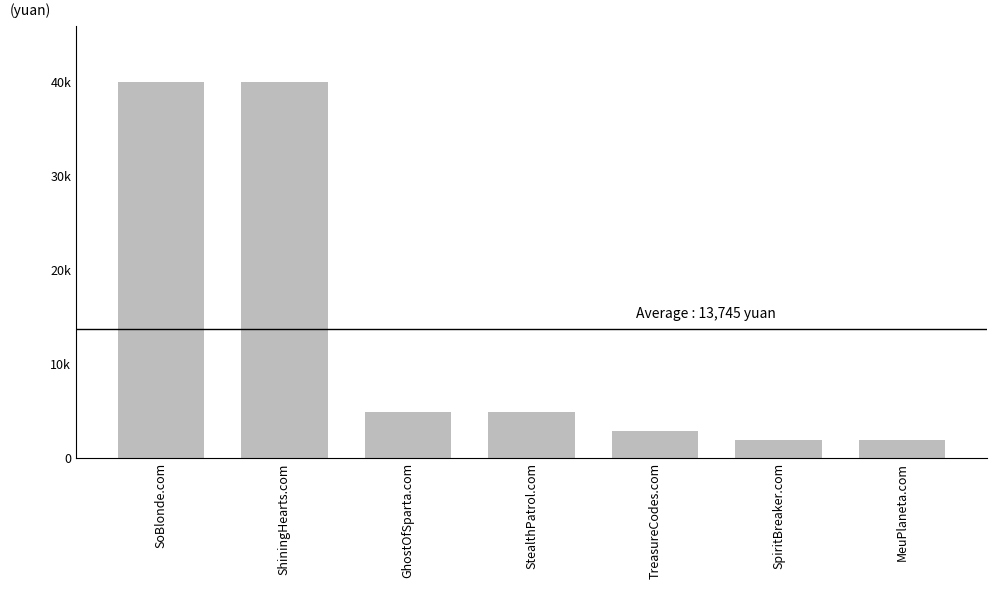

Does the chart contain any negative values?

No